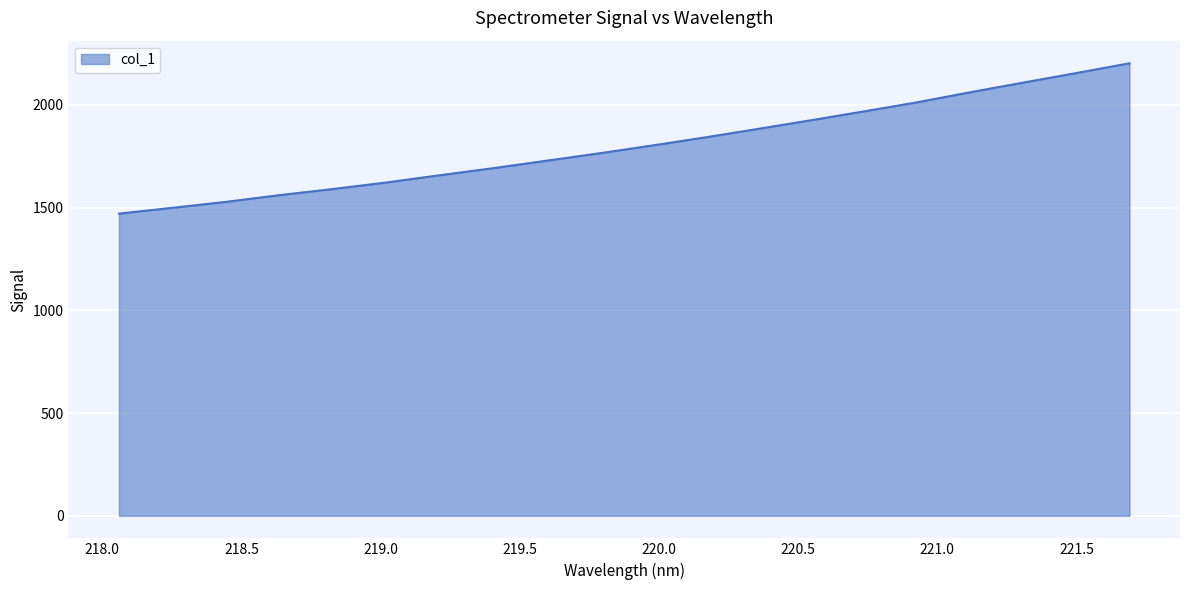

What is the minimum value shown in the chart?

1470.7